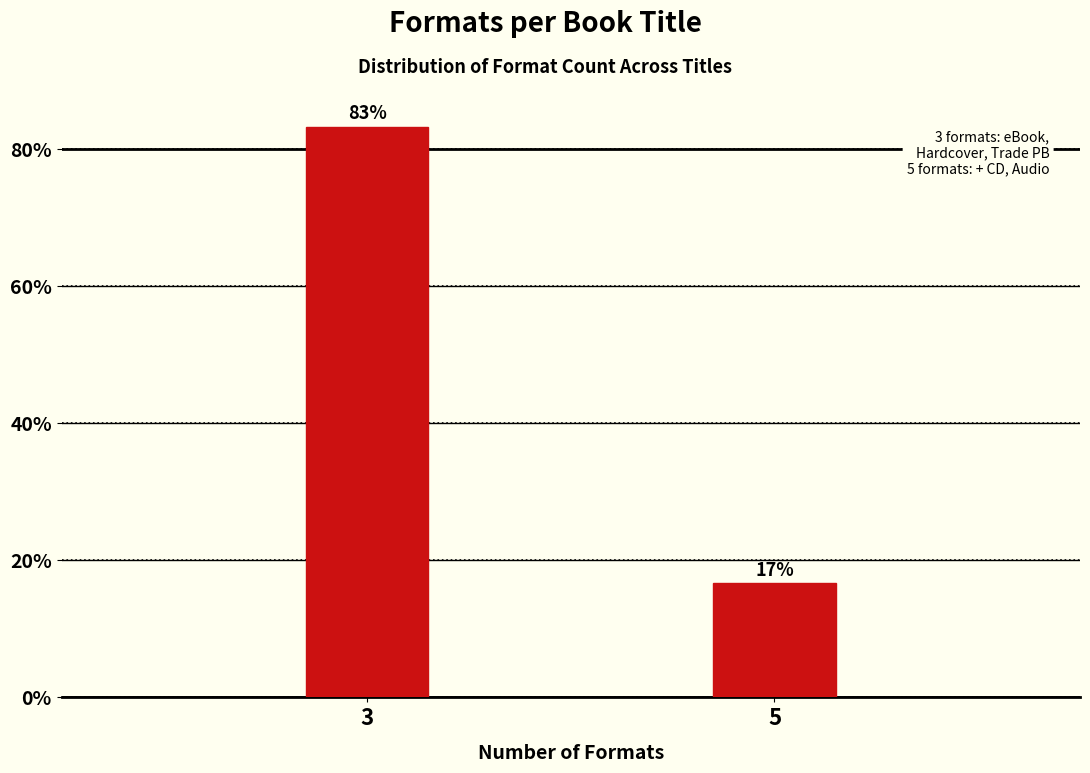

The value at 5 is 5.5. True or false?

False